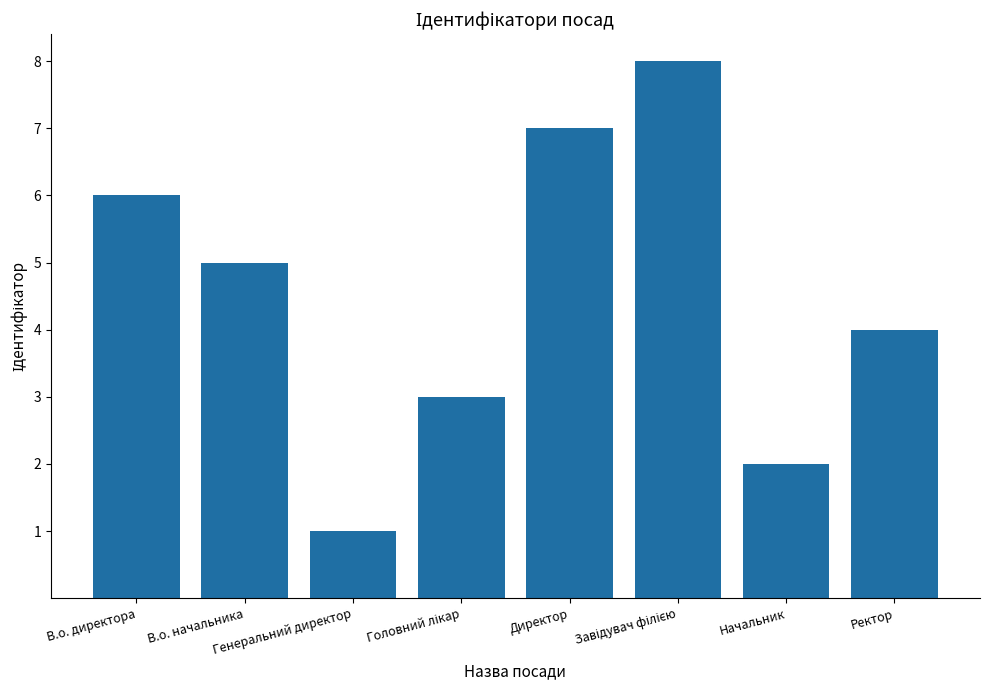

Reading left to right, what are all the values shown in this chart?

6	5	1	3	7	8	2	4